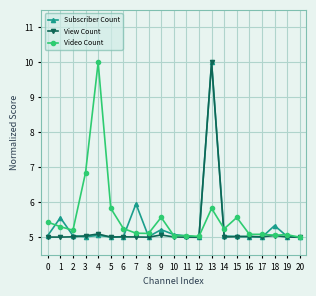

The View Count series shows 7.1 at 19. True or false?

False